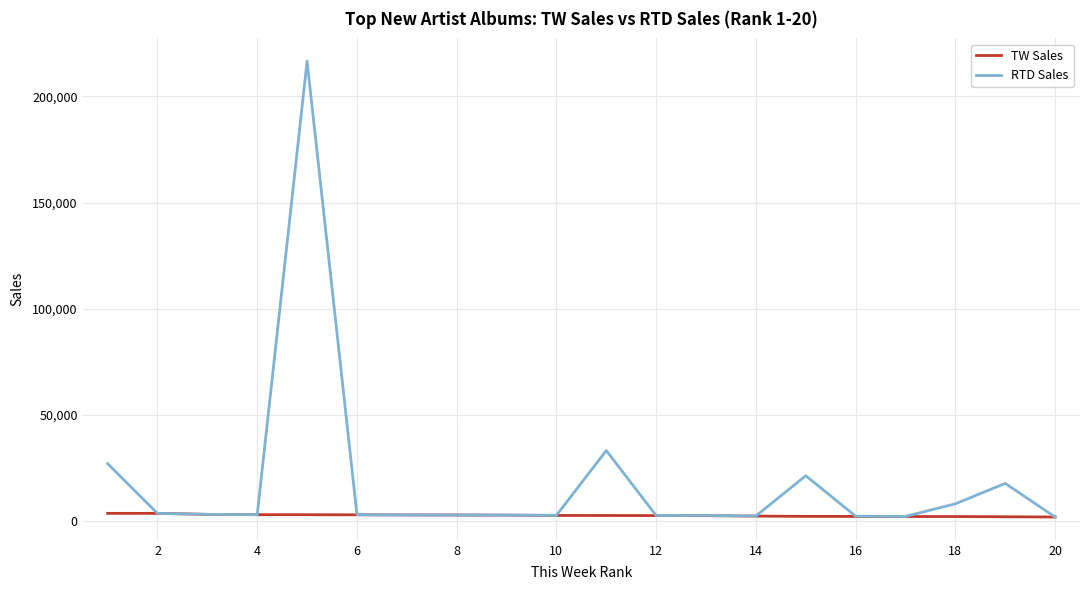

What is the difference between the maximum and second lowest values in the RTD Sales series?

214672